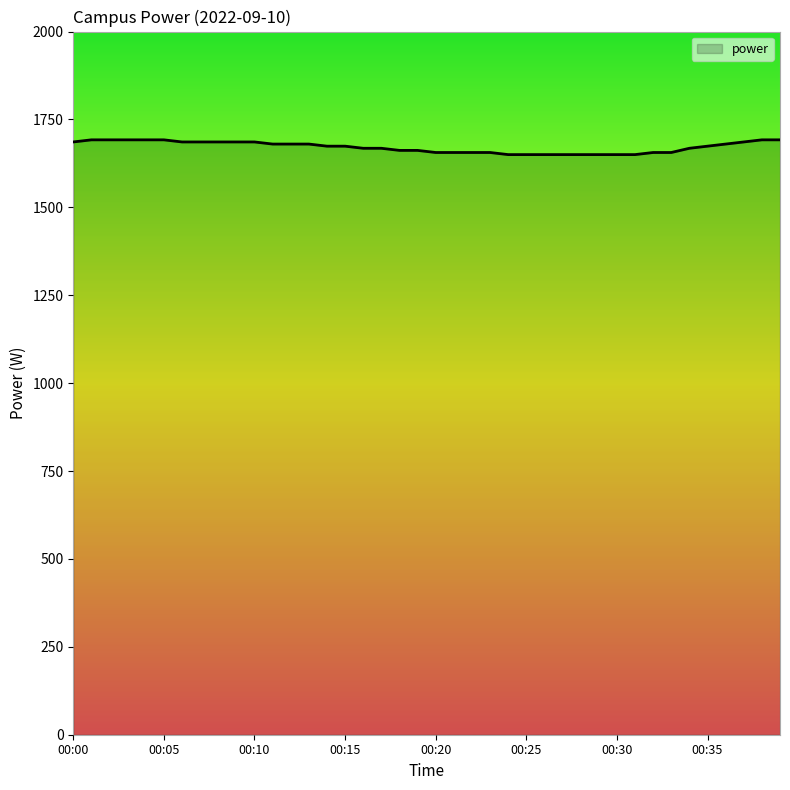

What is the smallest value displayed?

1650